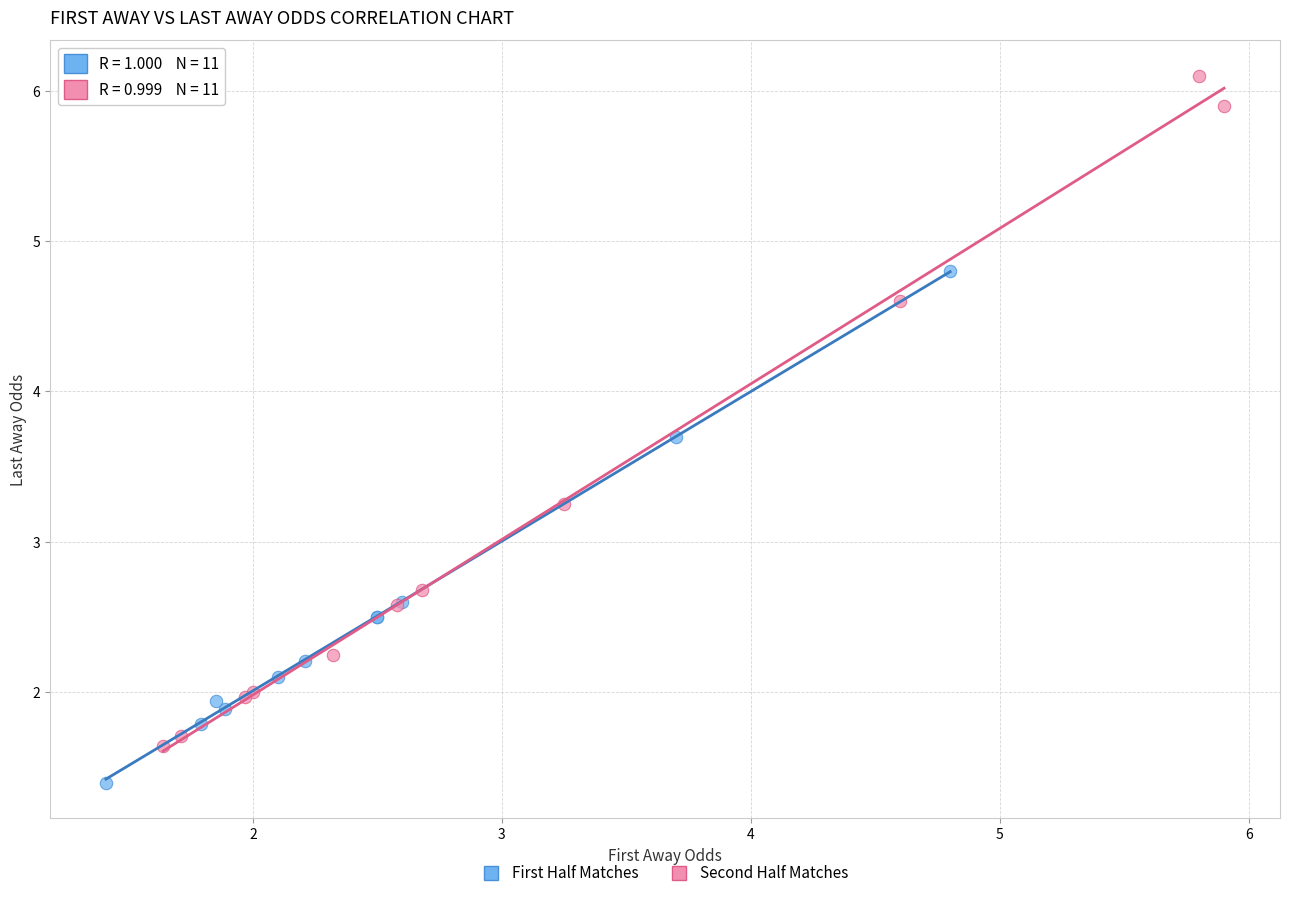

Which series reaches the minimum Y coordinate?

First Half Matches